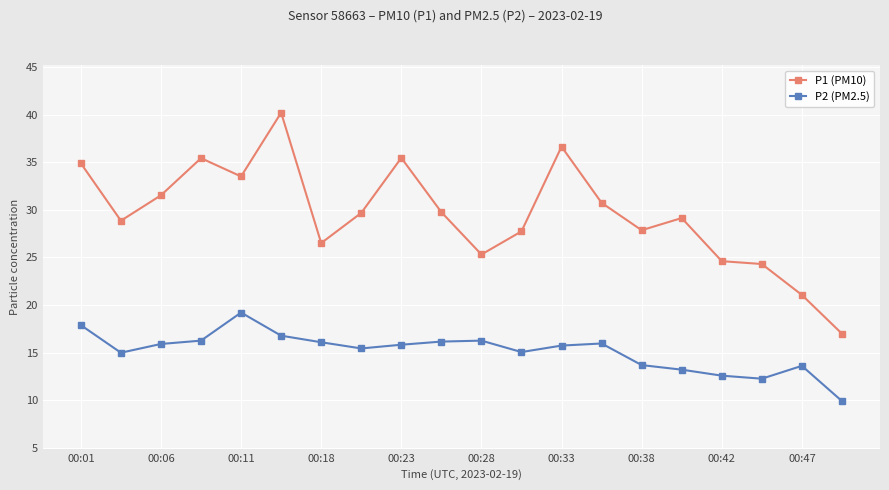

What is the minimum value for P2 (PM2.5)?

9.9